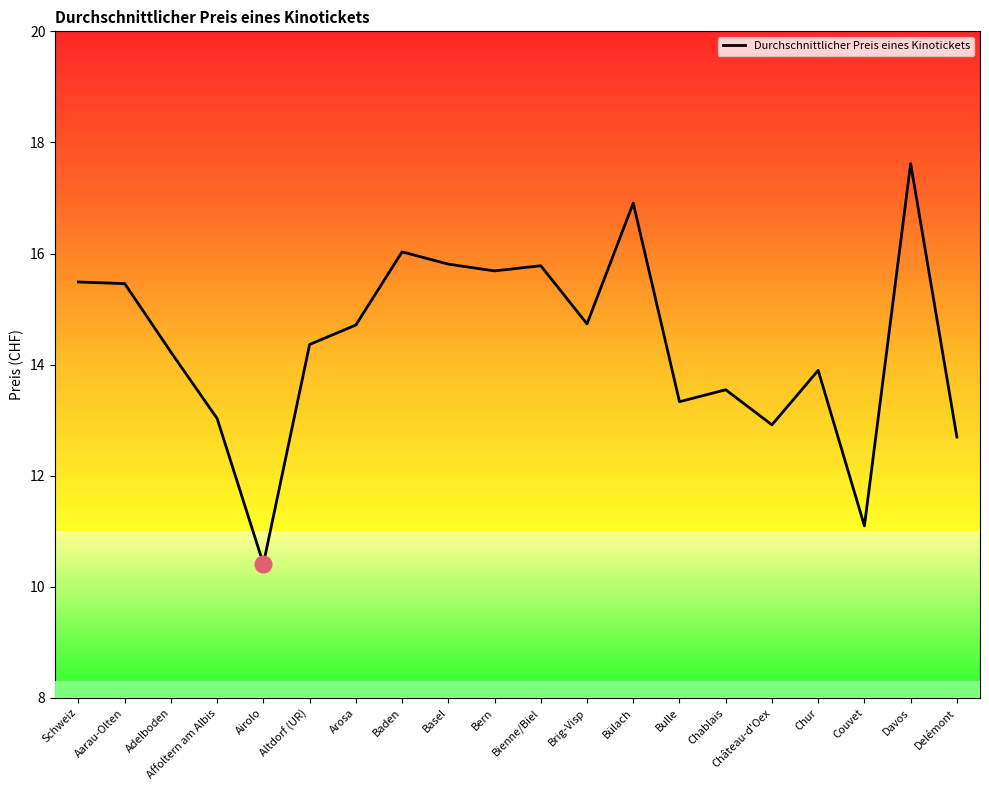

Reading left to right, list all the values displayed in this chart.

Schweiz=15.5	Aarau-Olten=15.5	Adelboden=14.2	Affoltern am Albis=13.0	Airolo=10.4	Altdorf (UR)=14.4	Arosa=14.7	Baden=16.0	Basel=15.8	Bern=15.7	Bienne/Biel=15.8	Brig-Visp=14.7	Bülach=16.9	Bulle=13.3	Chablais=13.5	Château-d'Oex=12.9	Chur=13.9	Couvet=11.1	Davos=17.6	Delémont=12.7